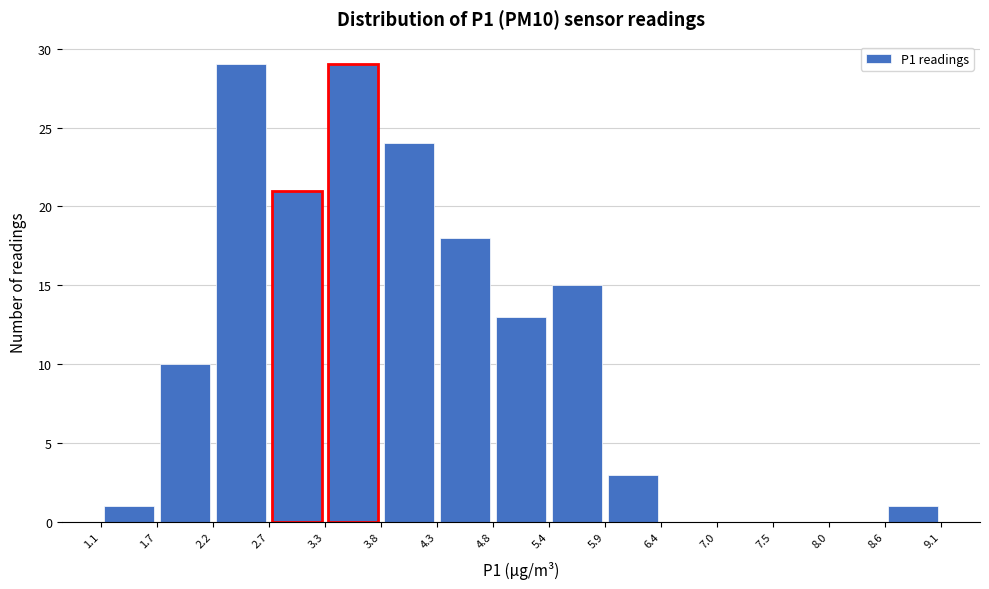

Reading left to right, list every bar in this chart as the range it spans on the x-axis followed by its height. The values are not printed on the chart, so give them approximately, as read against the axis.

1.1 to 1.7: 1
1.7 to 2.2: 10
2.2 to 2.7: 29
2.7 to 3.3: 21
3.3 to 3.8: 29
3.8 to 4.3: 24
4.3 to 4.8: 18
4.8 to 5.4: 13
5.4 to 5.9: 15
5.9 to 6.4: 3
6.4 to 7.0: 0
7.0 to 7.5: 0
7.5 to 8.0: 0
8.0 to 8.6: 0
8.6 to 9.1: 1